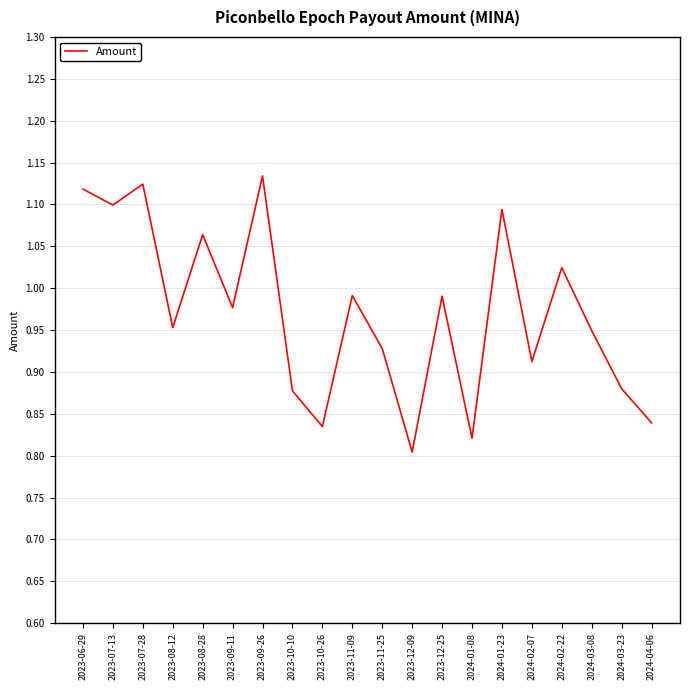

Is it true that the value at 2023-07-28 is 1.8?

False